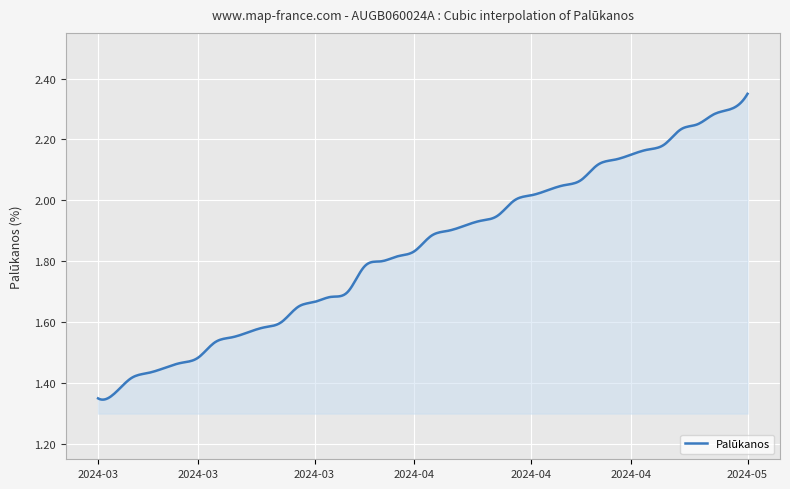

Does the chart have visible grid lines?

Yes